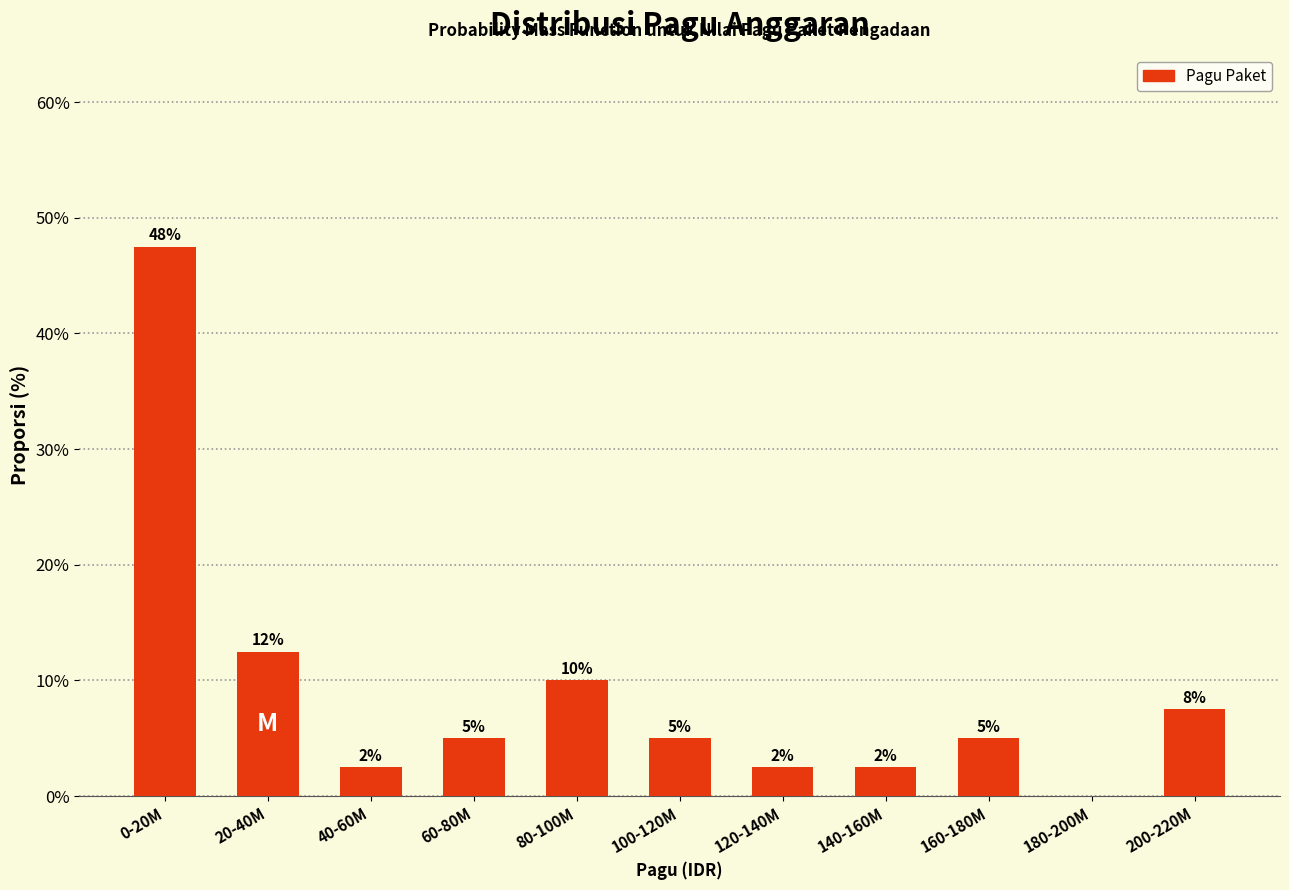

Are the bars horizontal?

No